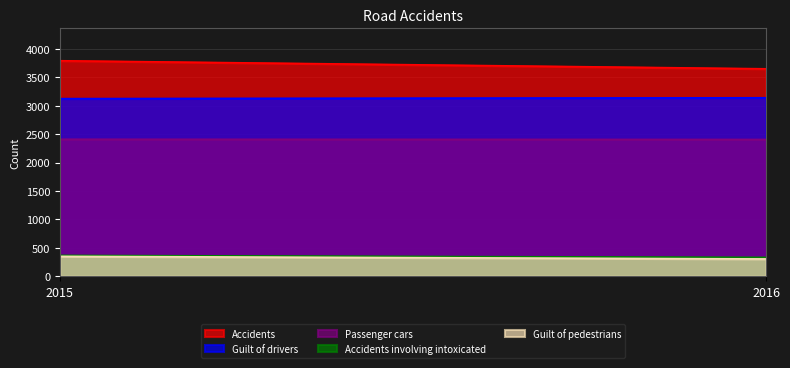

Reading left to right, transcribe all the data shown in this chart.

Accidents: 3792	3650
Guilt of drivers: 3125	3140
Guilt of pedestrians: 349	303
Passenger cars: 2409	2406
Accidents involving intoxicated: 365	330